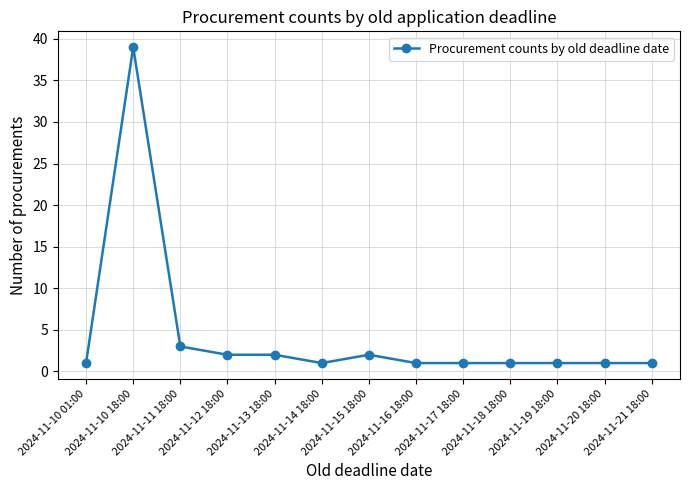

What is the sum of all values?

56